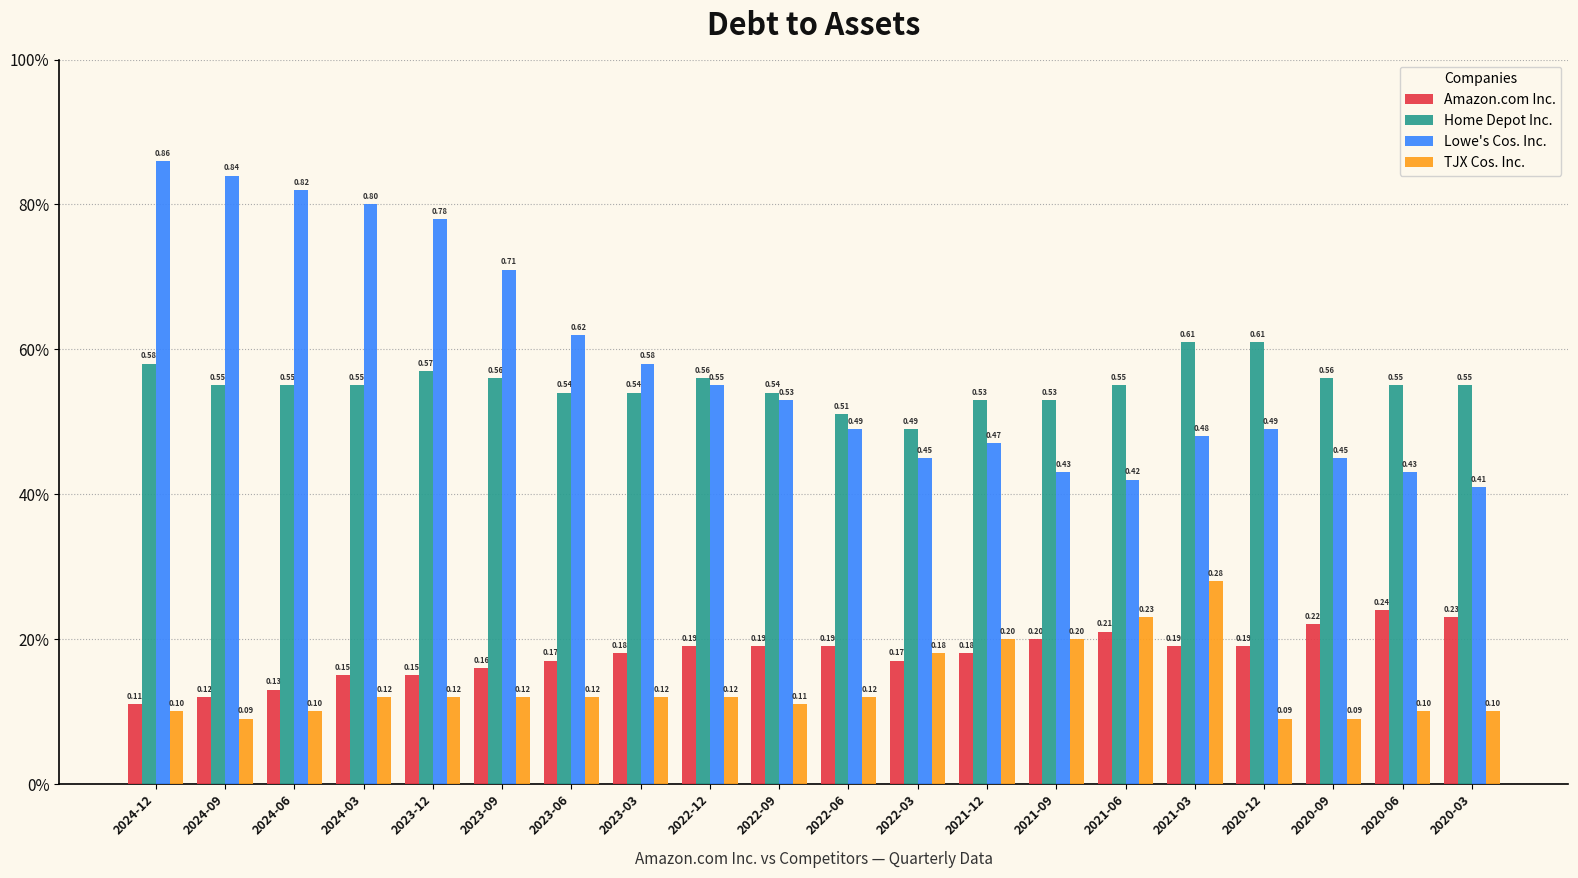

The value of TJX Cos. Inc. at 2023-06 is 0.2. True or false?

False